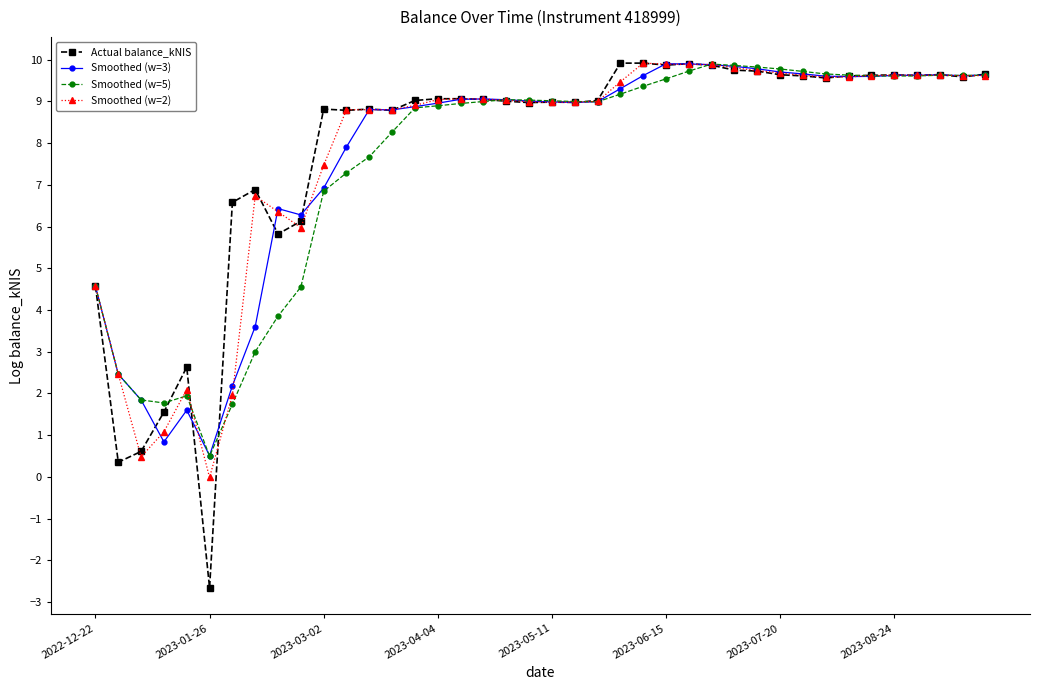

At how many categories does at least one series exceed 4?

35